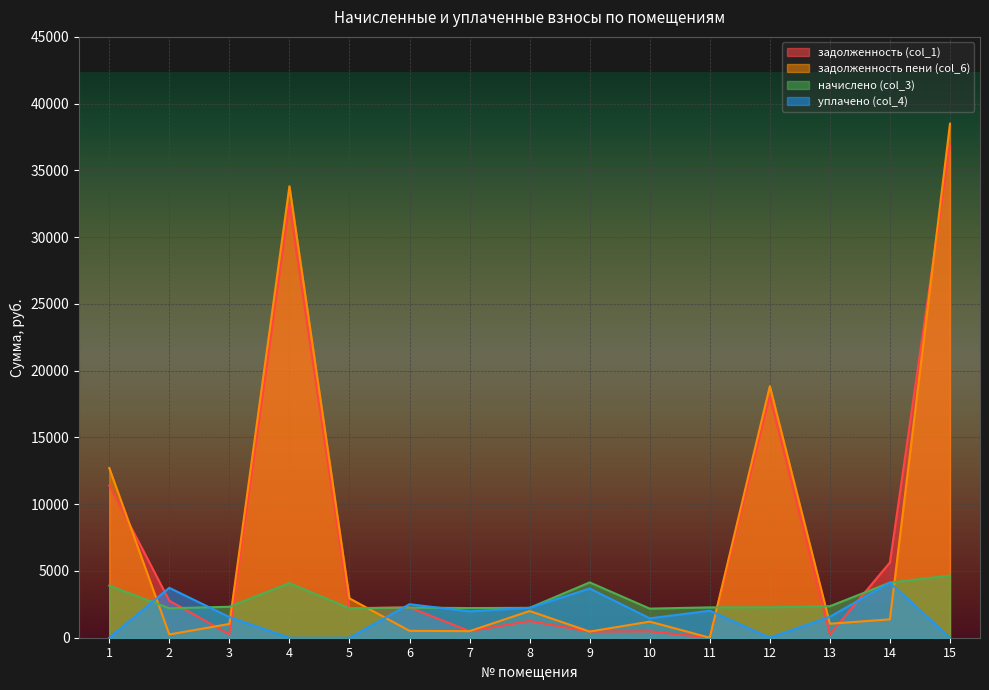

Reading right to left, list all the values displayed in this chart.

задолженность (col_1): 36945.0	5636.5	262.1	18080.6	0.0	479.1	460.4	1252.8	493.4	2271.5	2212.1	32451.1	257.7	2773.2	11410.0
задолженность пени (col_6): 38497.6	1375.8	1048.2	18840.4	0.0	1206.0	460.4	1999.5	493.4	514.7	2945.6	33814.8	1030.6	245.2	12710.0
начислено (col_3): 4657.7	4130.6	2358.5	2279.4	2272.9	2180.6	4143.9	2239.9	2220.1	2259.7	2200.4	4091.1	2318.9	2207.0	3900.1
уплачено (col_4): 0.0	4130.6	1572.4	0.0	2020.3	1453.7	3683.4	2239.9	1973.4	2510.0	0.0	0.0	1546.0	3735.2	0.0